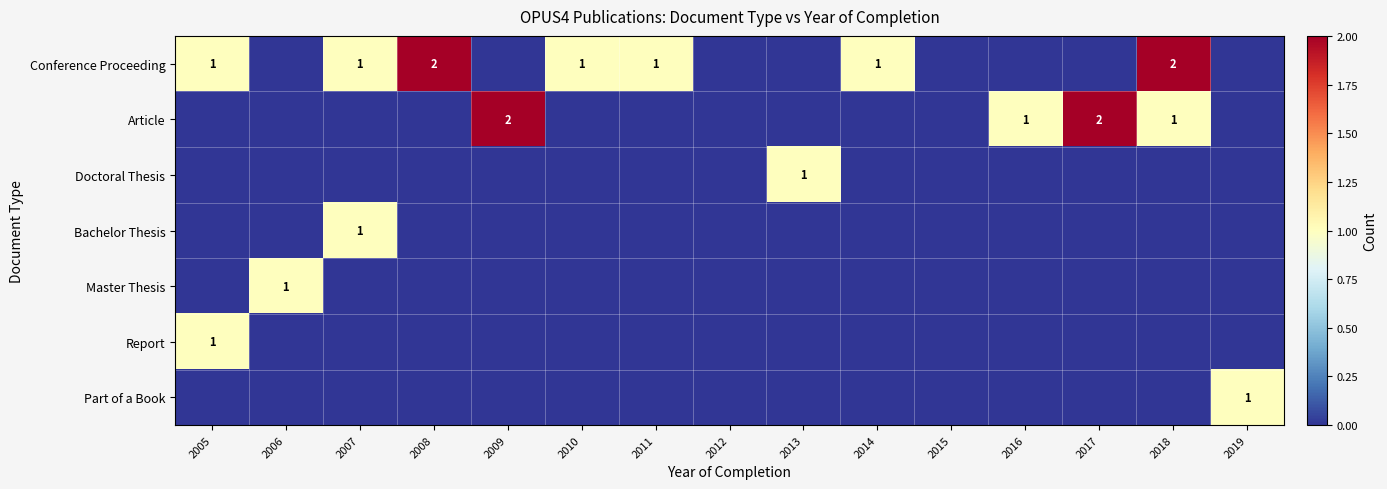

What is the spread (max minus min) of values at 2009?

2